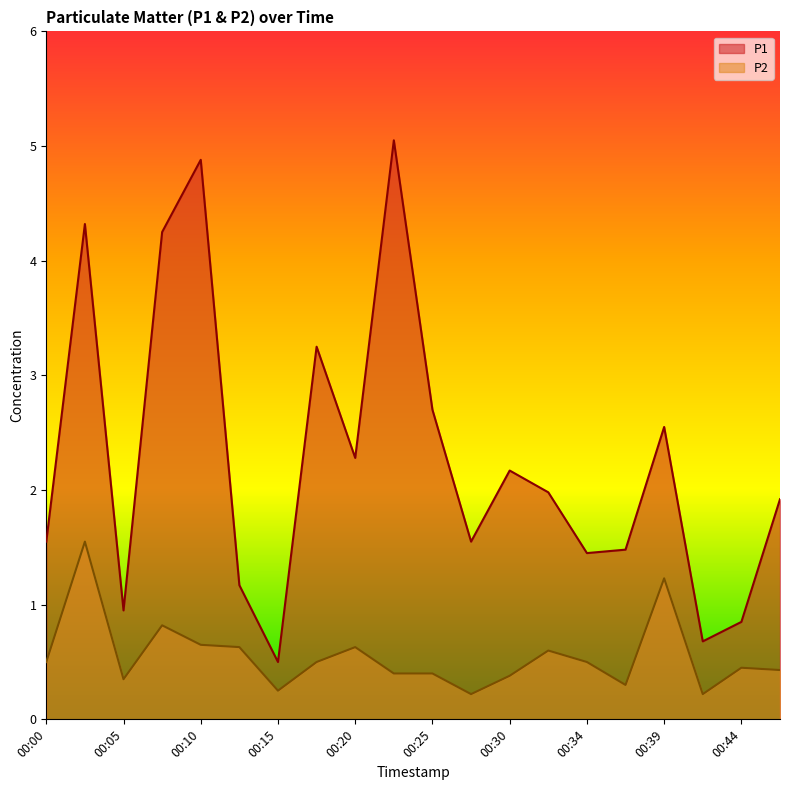

True or false: P1 and P2 intersect in this chart.

False